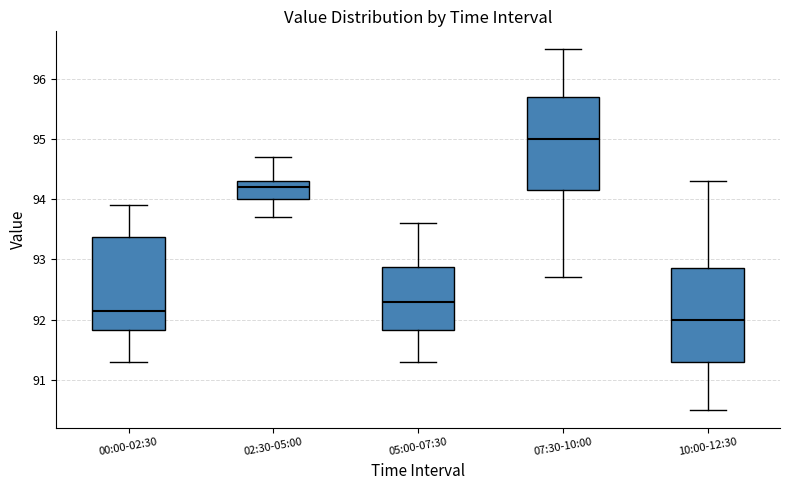

Which box has the highest median line?

07:30-10:00